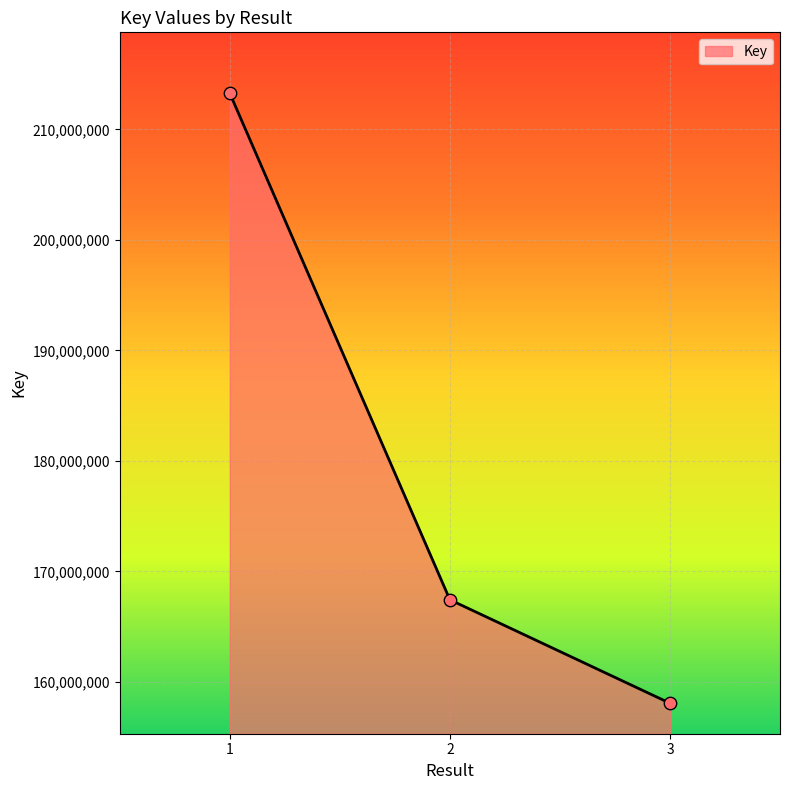

What is the change in value from 1 to 3?

-55196572